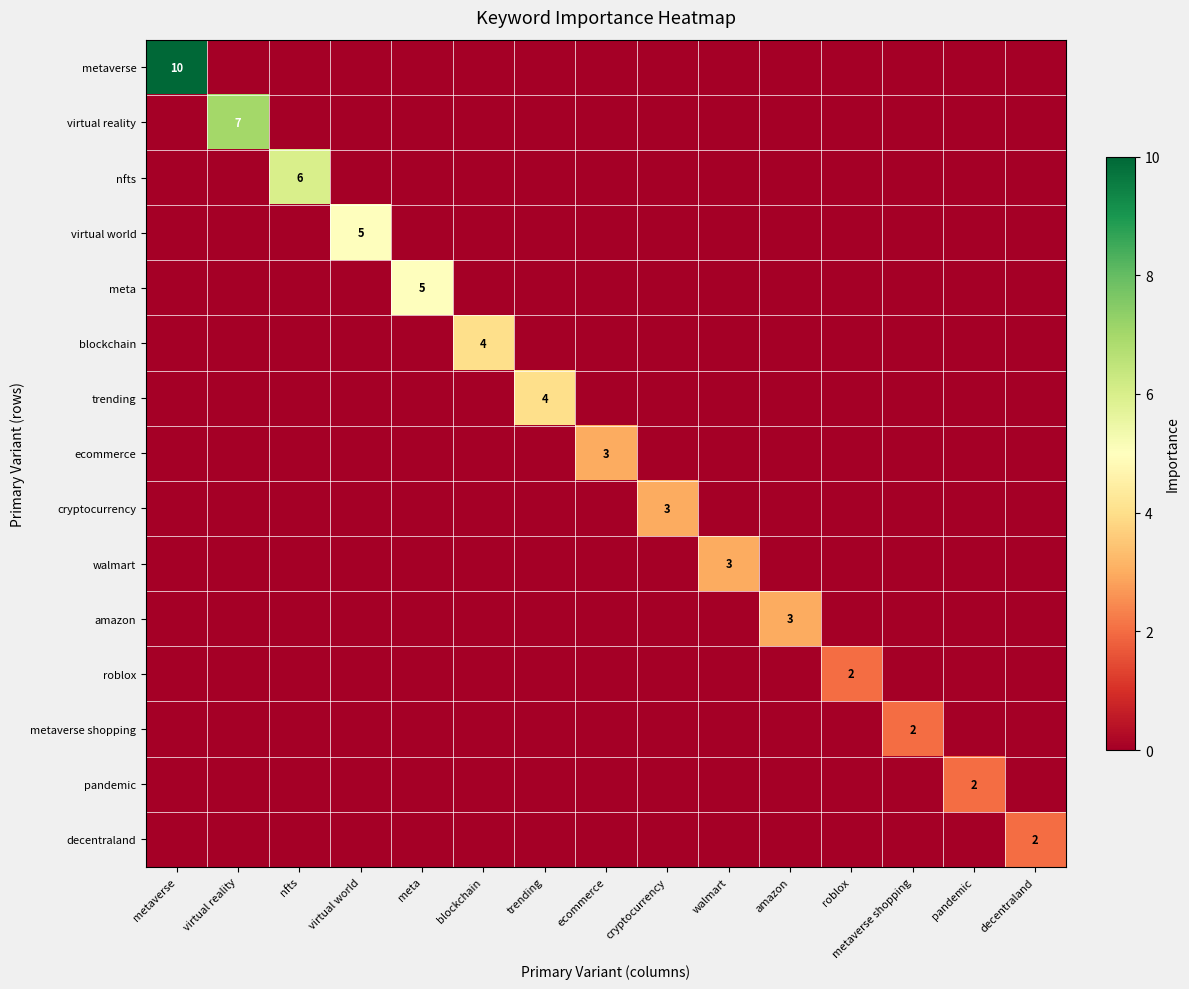

The decentraland series shows 3 at decentraland. True or false?

False